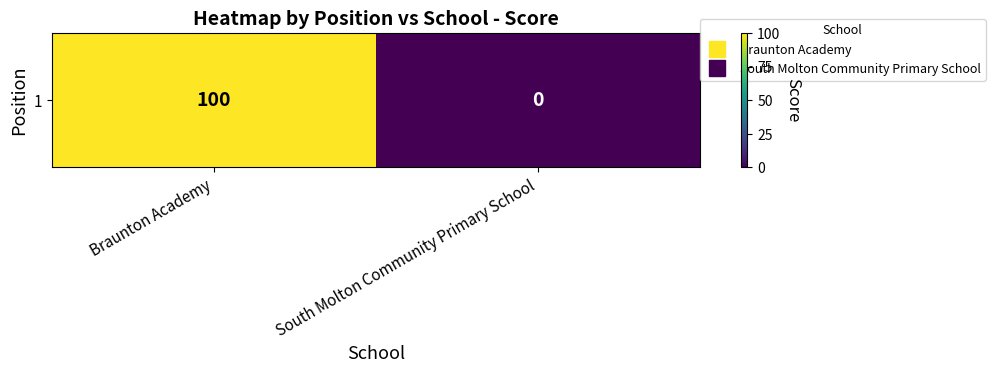

The value at Braunton Academy is 100. True or false?

True